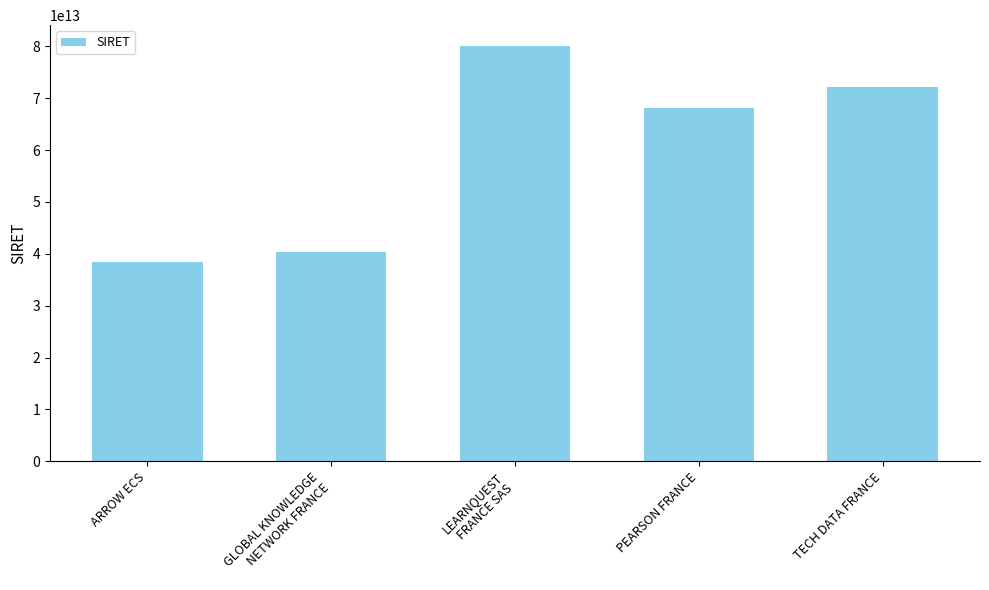

Between ARROW ECS and TECH DATA FRANCE, which is larger?

TECH DATA FRANCE